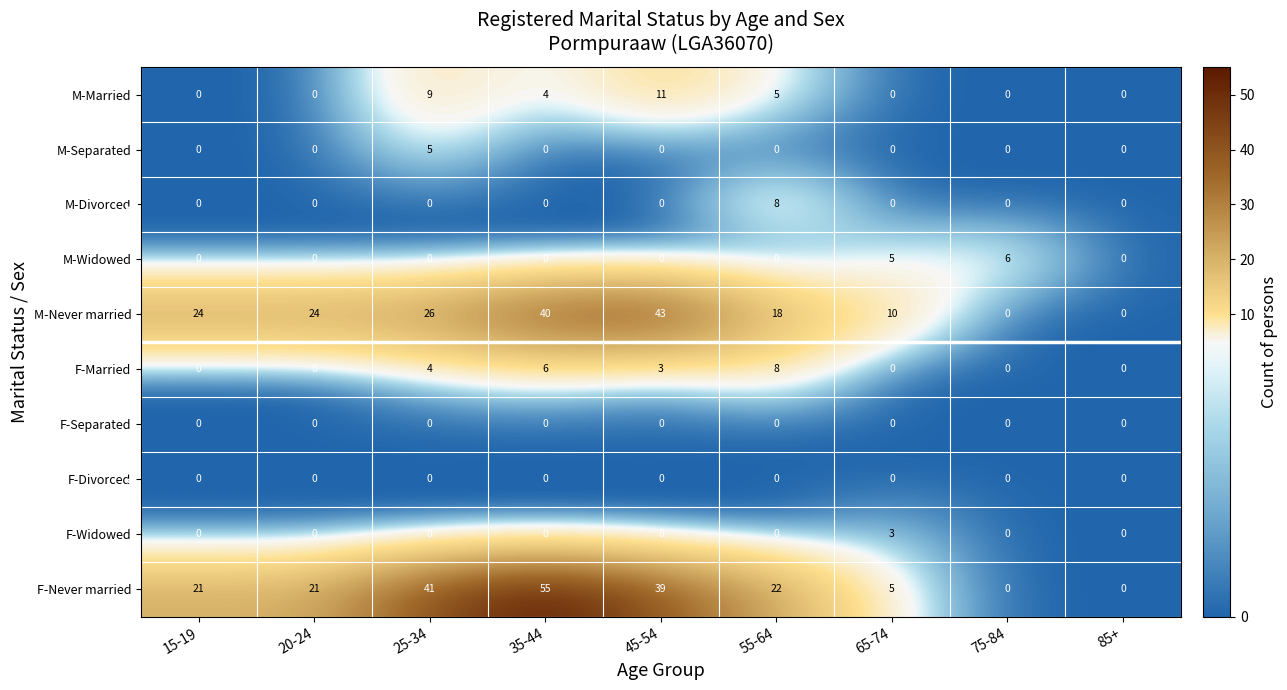

The value of F-Separated at 85+ is 0. True or false?

True